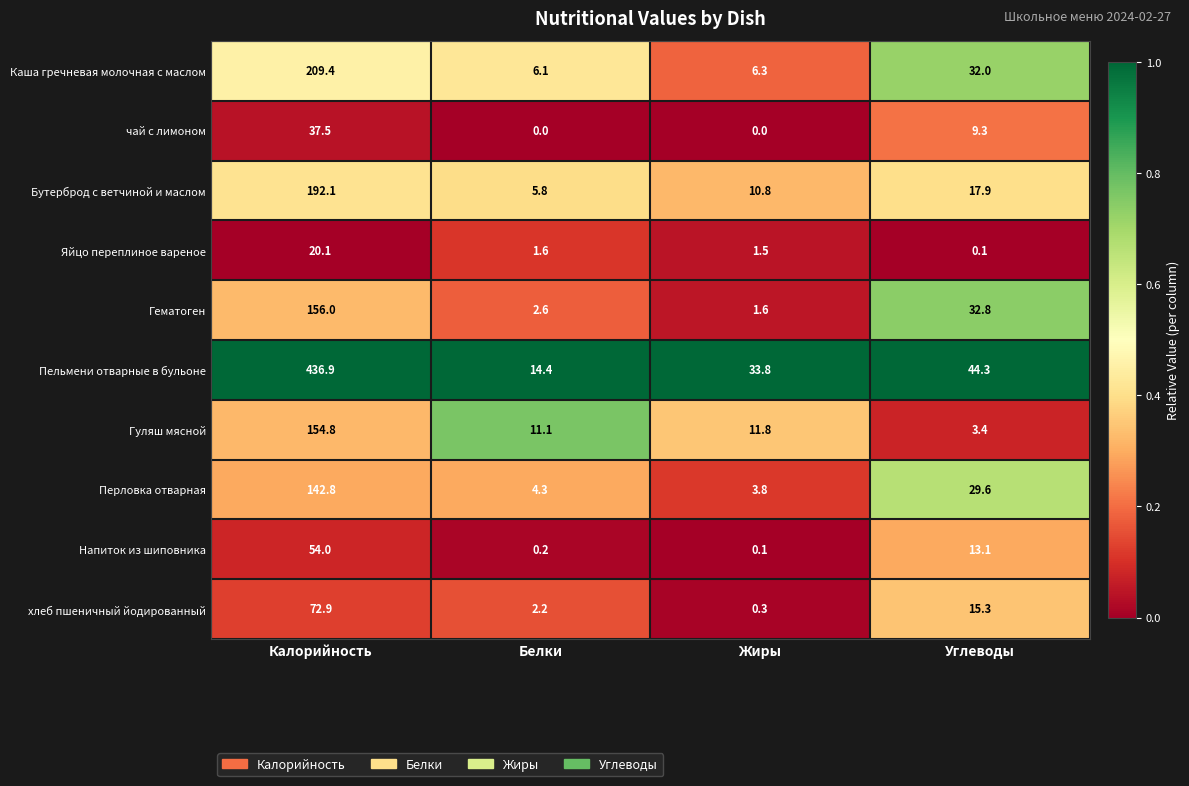

Between Калорийность and Белки, which series saw the biggest shift?

Пельмени отварные в бульоне